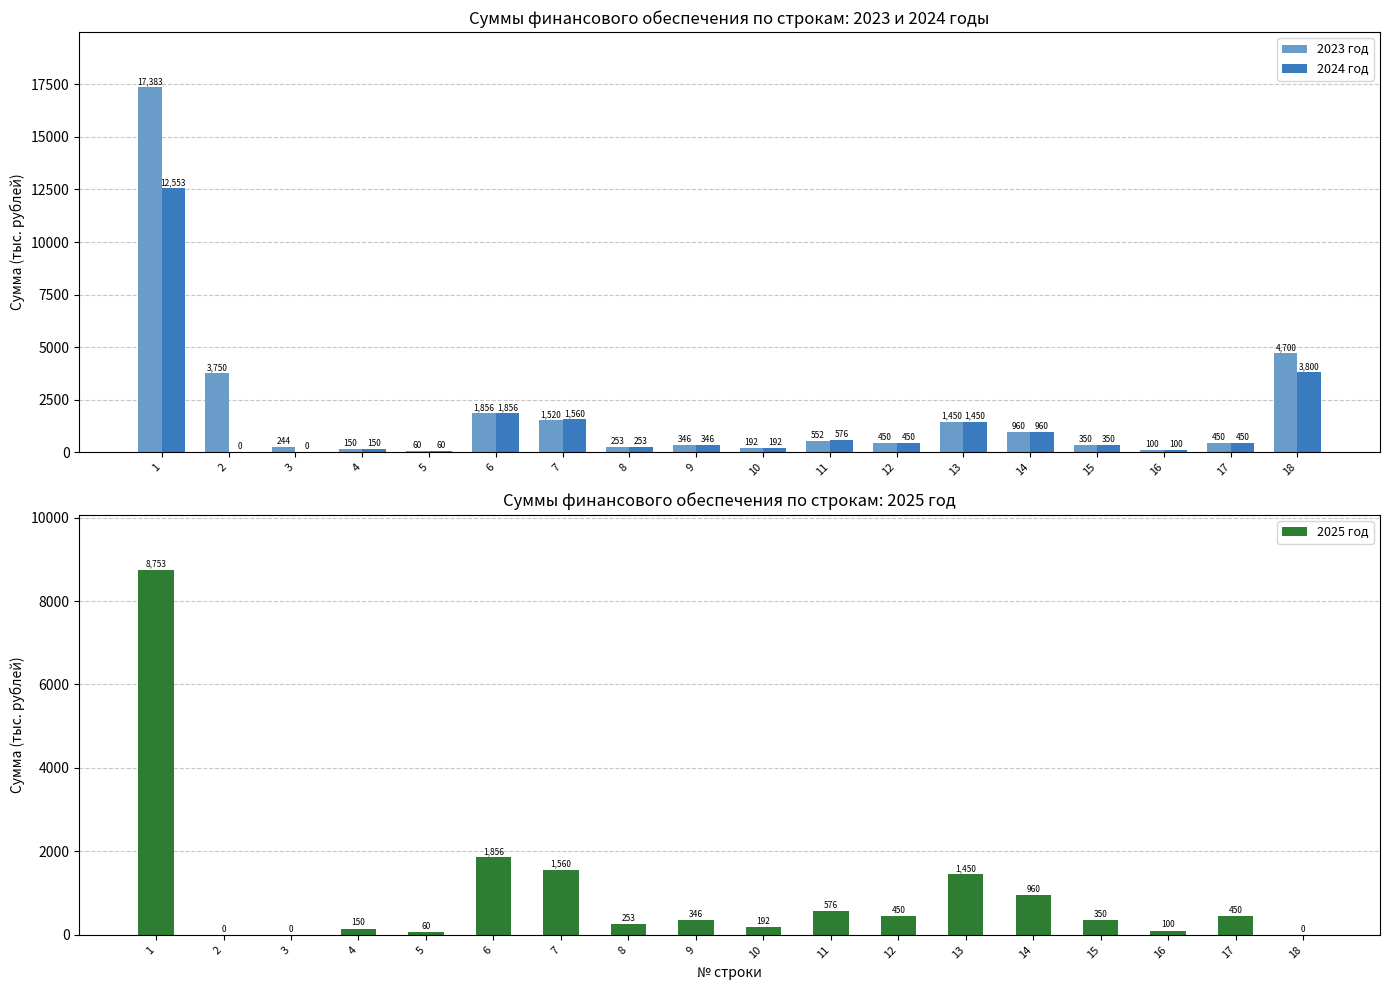

Reading right to left, what are all the values shown in this chart?

2023 год: 4700.0	450.0	100.0	350.0	960.0	1450.0	450.0	552.0	192.0	346.0	252.7	1520.0	1856.0	60.0	150.0	244.0	3750.0	17382.7
2024 год: 3800.0	450.0	100.0	350.0	960.0	1450.0	450.0	576.0	192.0	346.0	252.7	1560.0	1856.0	60.0	150.0	0.0	0.0	12552.7
2025 год: 0.0	450.0	100.0	350.0	960.0	1450.0	450.0	576.0	192.0	346.0	252.7	1560.0	1856.0	60.0	150.0	0.0	0.0	8752.7